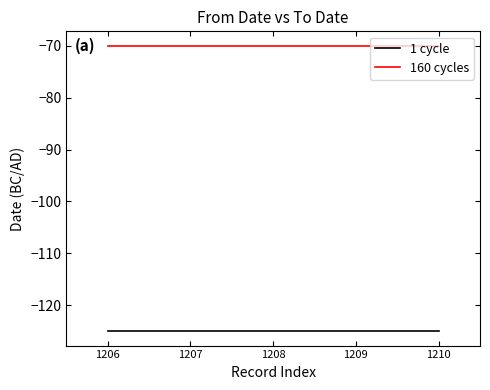

What is the spread (max minus min) of values at 1210?

55